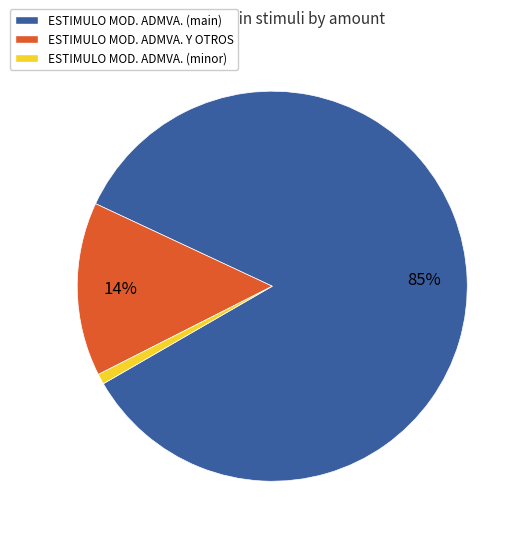

Is there a majority slice in this chart?

Yes